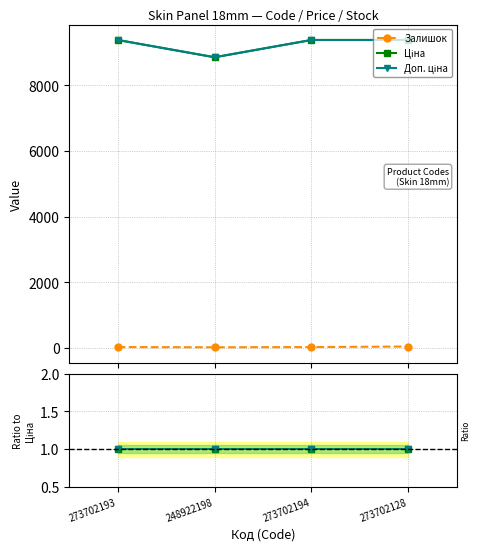

Count the number of categories in the chart.

4